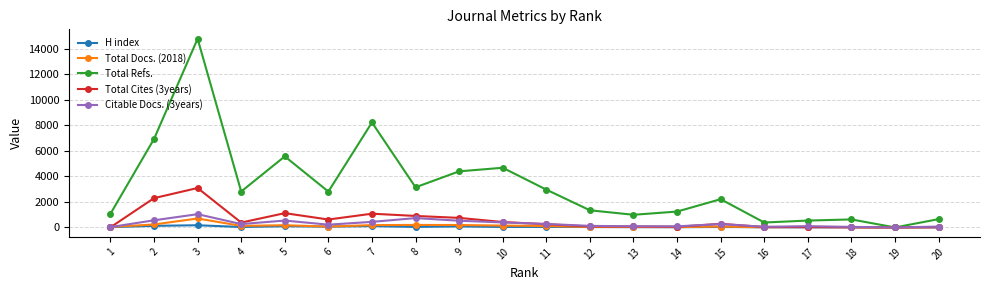

What is the difference between the maximum and minimum values in the H index series?

165